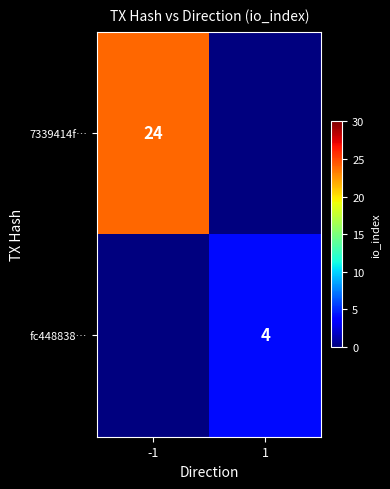

True or false: fc448838… has a value of 4 at 1.

True